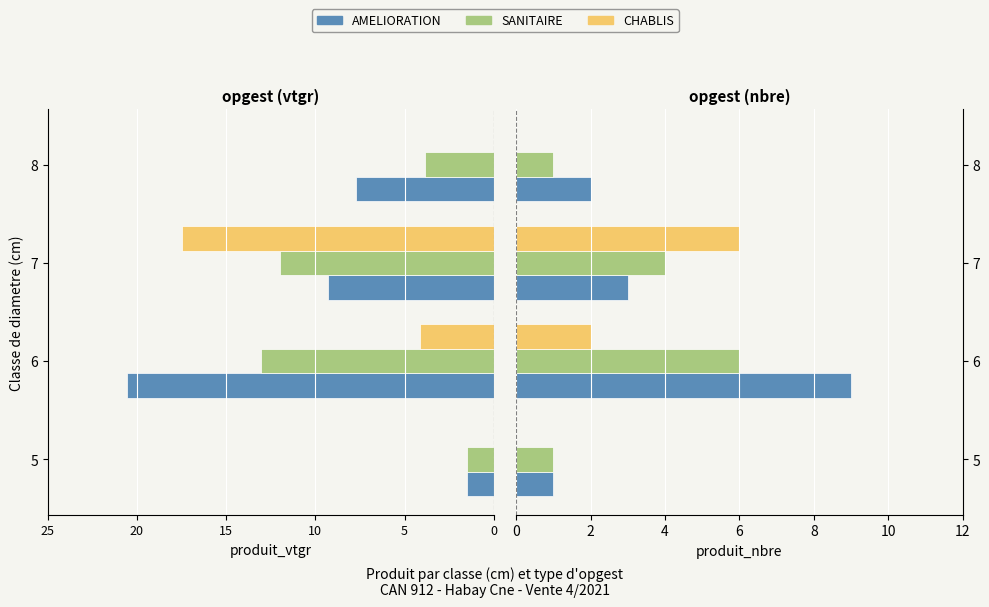

Rank the series at 7 from highest to lowest value.

CHABLIS, SANITAIRE, AMELIORATION